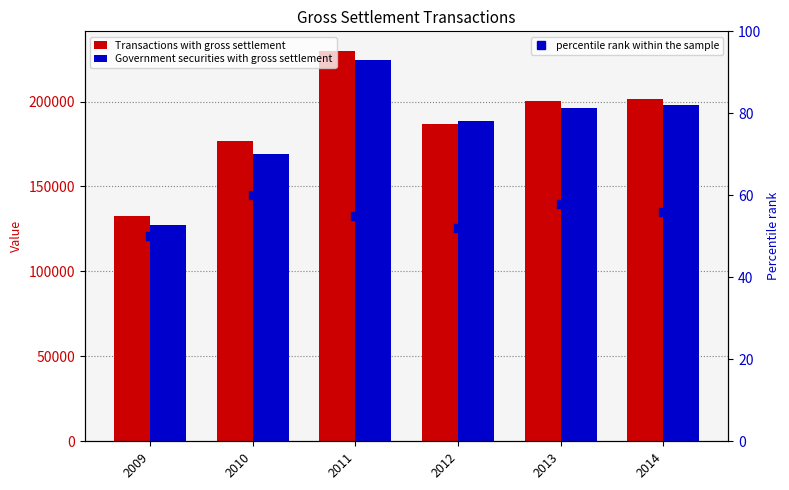

The value of percentile rank within the sample at 2012 is 73. True or false?

False